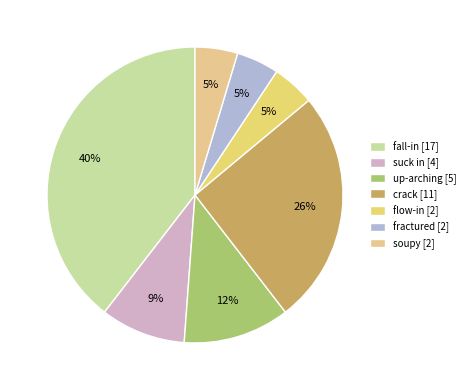

How many segments does this pie chart have?

7